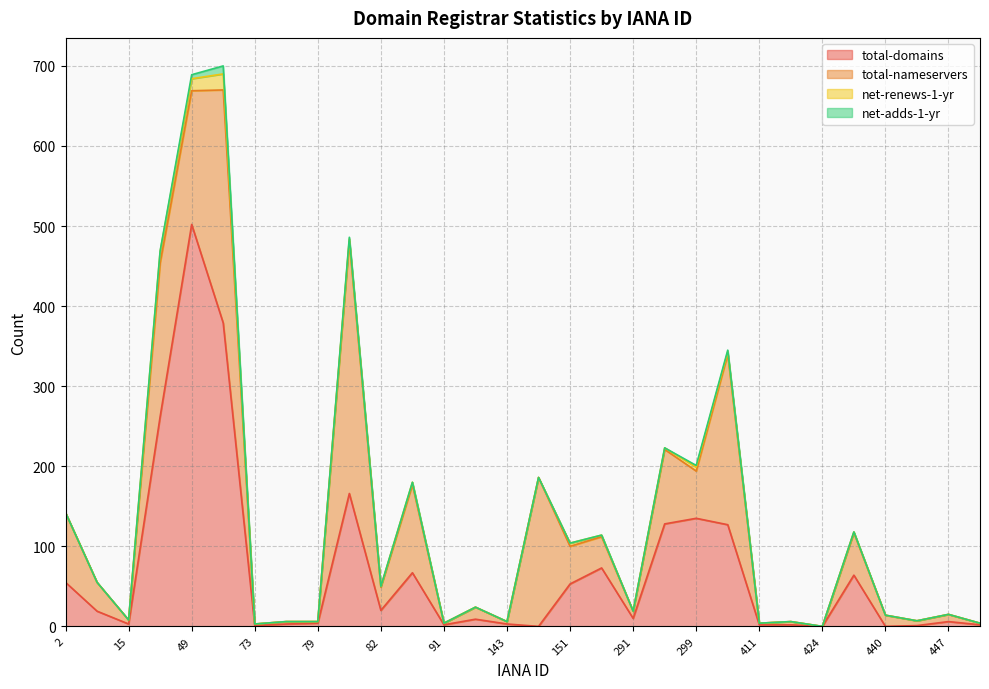

What are all the series names shown in the legend?

total-domains, total-nameservers, net-renews-1-yr, net-adds-1-yr